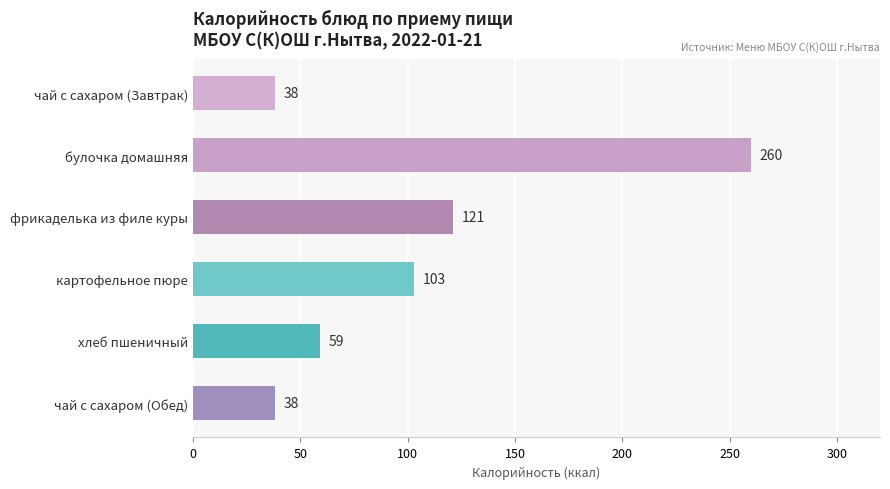

What is the change in value from булочка домашняя to чай с сахаром (Обед)?

-222